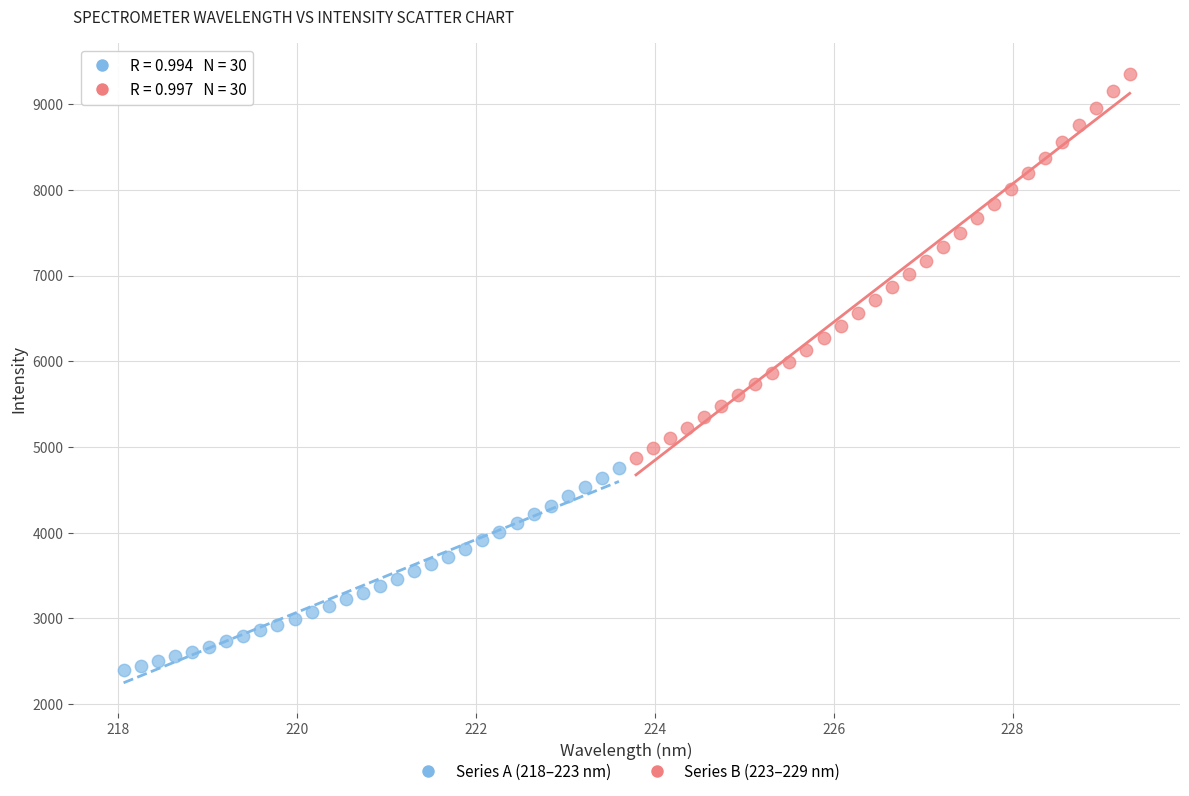

What are all the series names shown in the legend?

Series A (218–223 nm), Series B (223–229 nm)